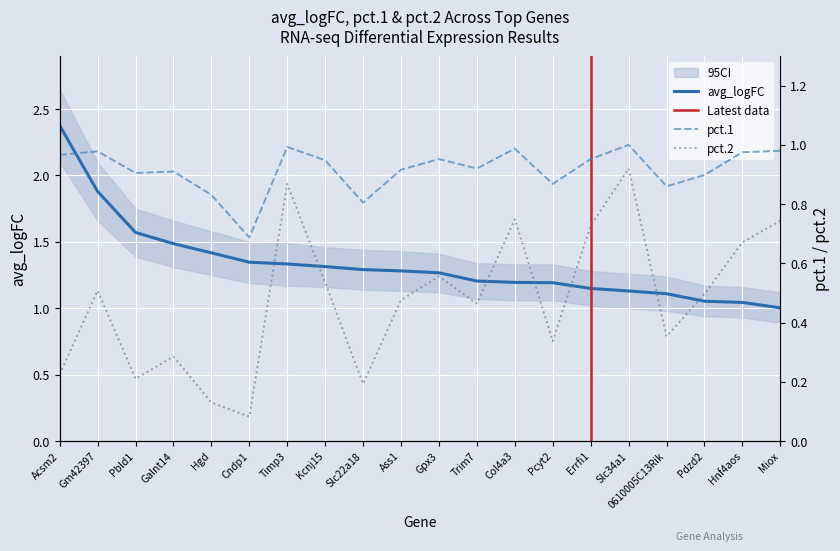

Which series has the largest range (max minus min)?

avg_logFC